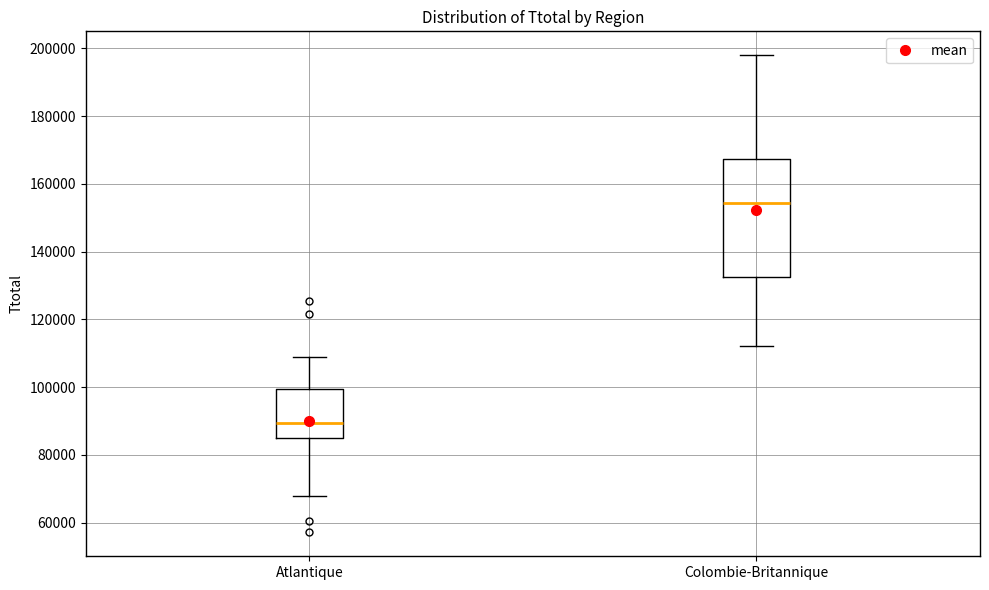

Which box is the tallest, from its lower edge to its upper edge?

Colombie-Britannique